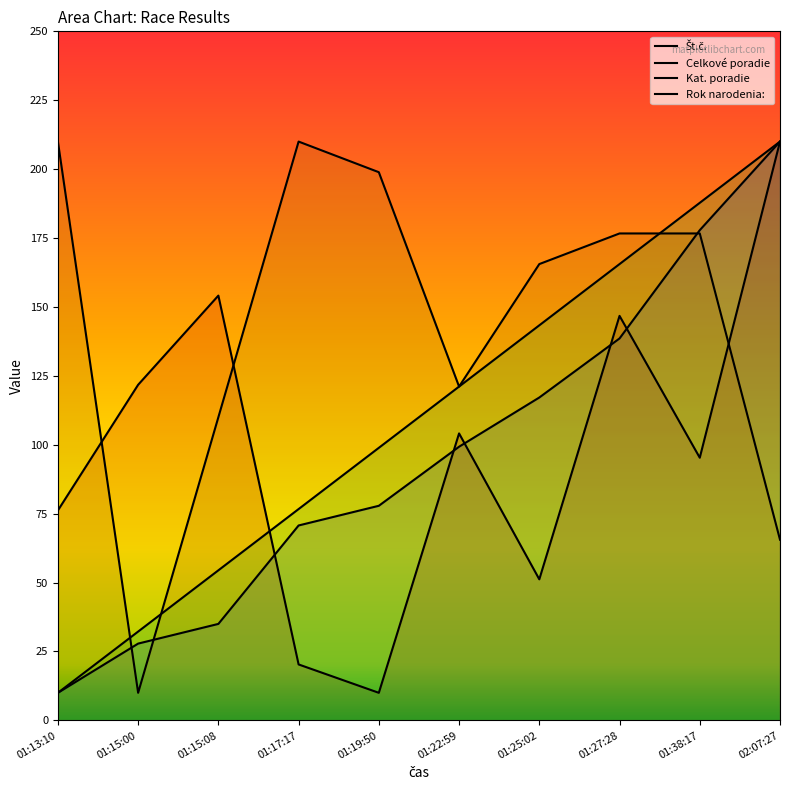

List the labels in order of Celkové poradie value, largest first.

02:07:27, 01:38:17, 01:27:28, 01:25:02, 01:22:59, 01:19:50, 01:17:17, 01:15:08, 01:15:00, 01:13:10